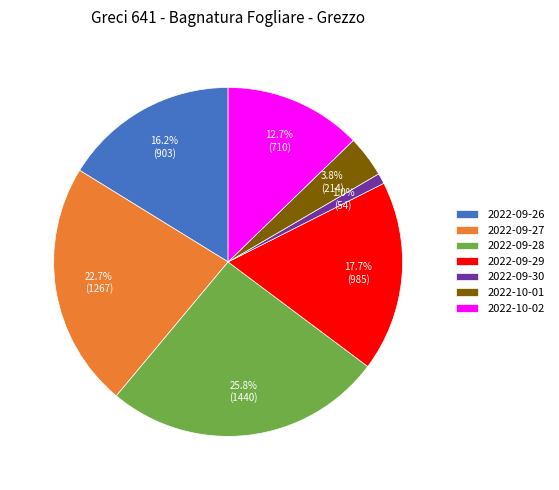

Is there a majority slice in this chart?

No